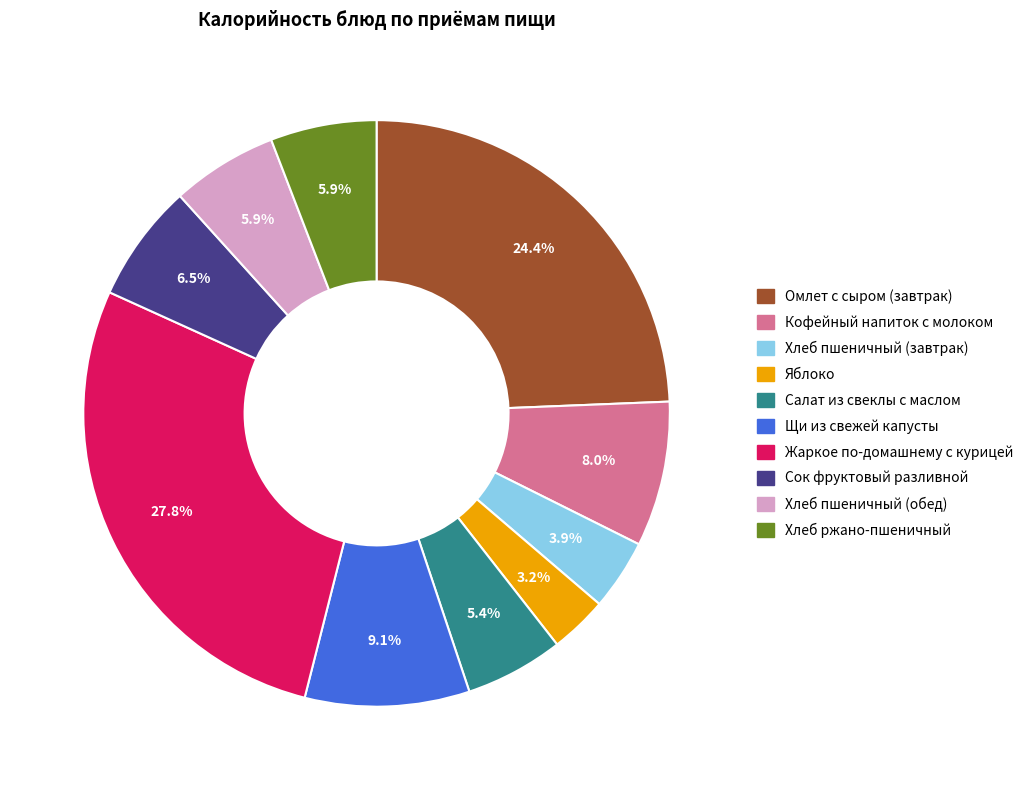

What is the largest slice in the pie chart?

Жаркое по-домашнему с курицей